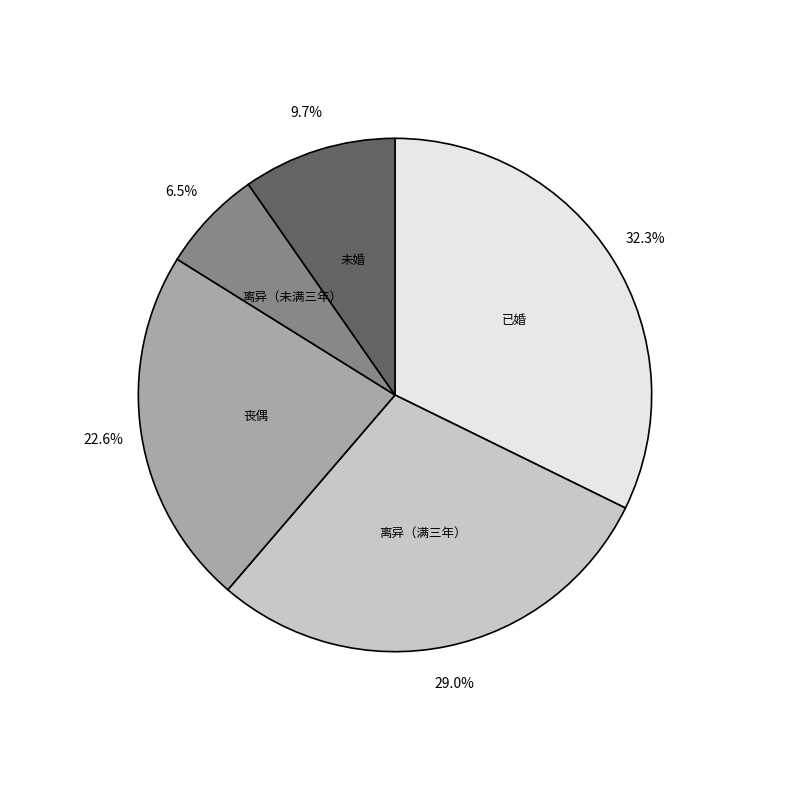

Which has a higher value, 离异（满三年） or 已婚?

已婚